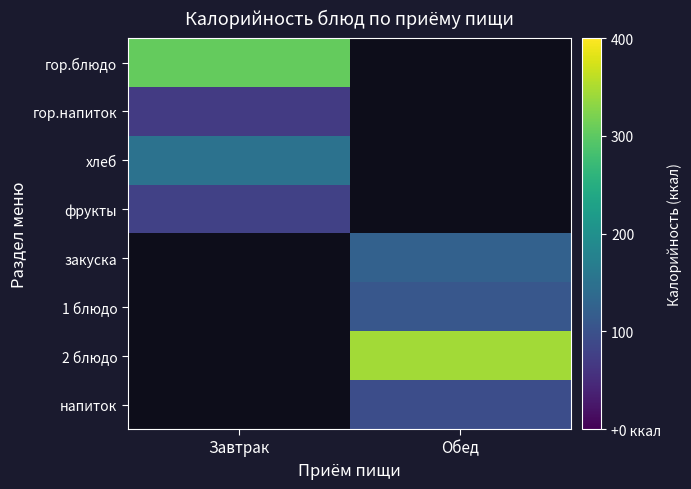

True or false: хлеб has a value of 150.0 at Завтрак.

True